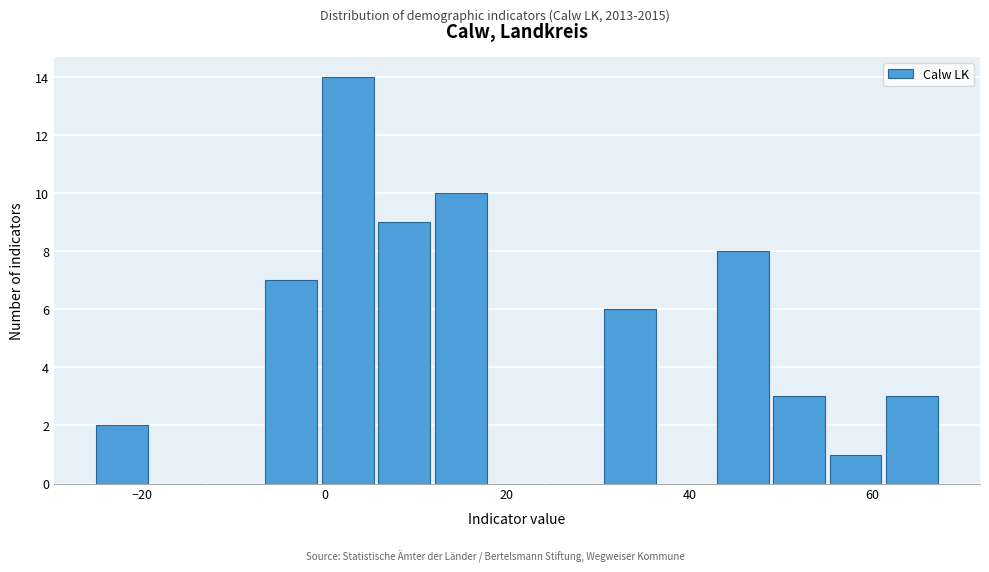

Read against the x-axis, roughly where is the centre of the tallest bar?

2